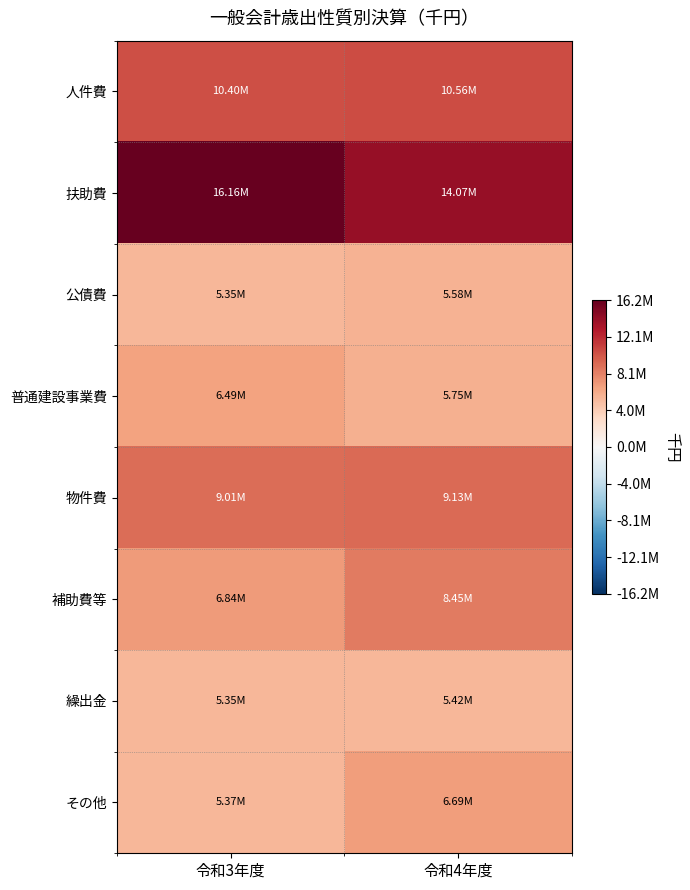

At which category is the sum across all series the highest?

令和4年度